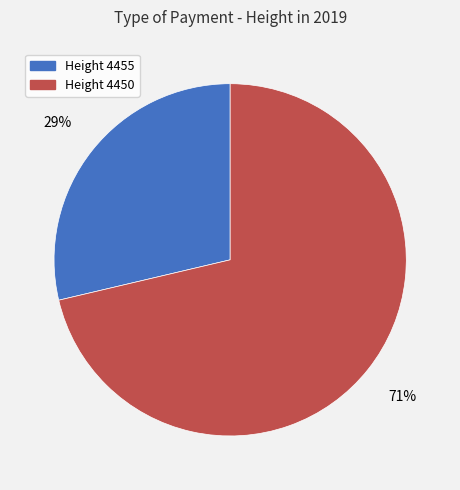

How many slices are in this pie chart?

2